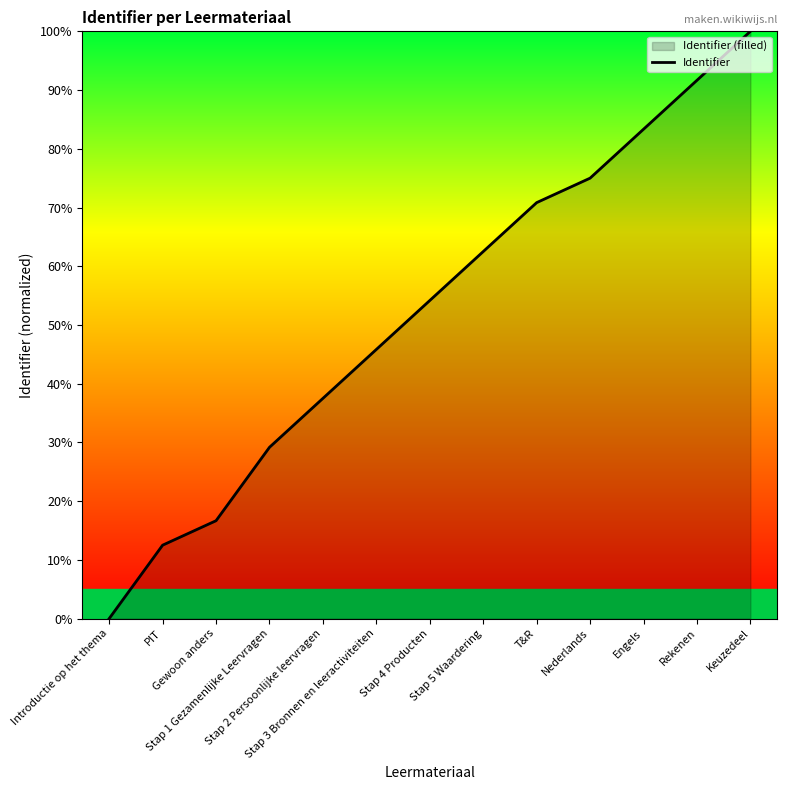

What is the label of the 2nd point from the left?

PIT